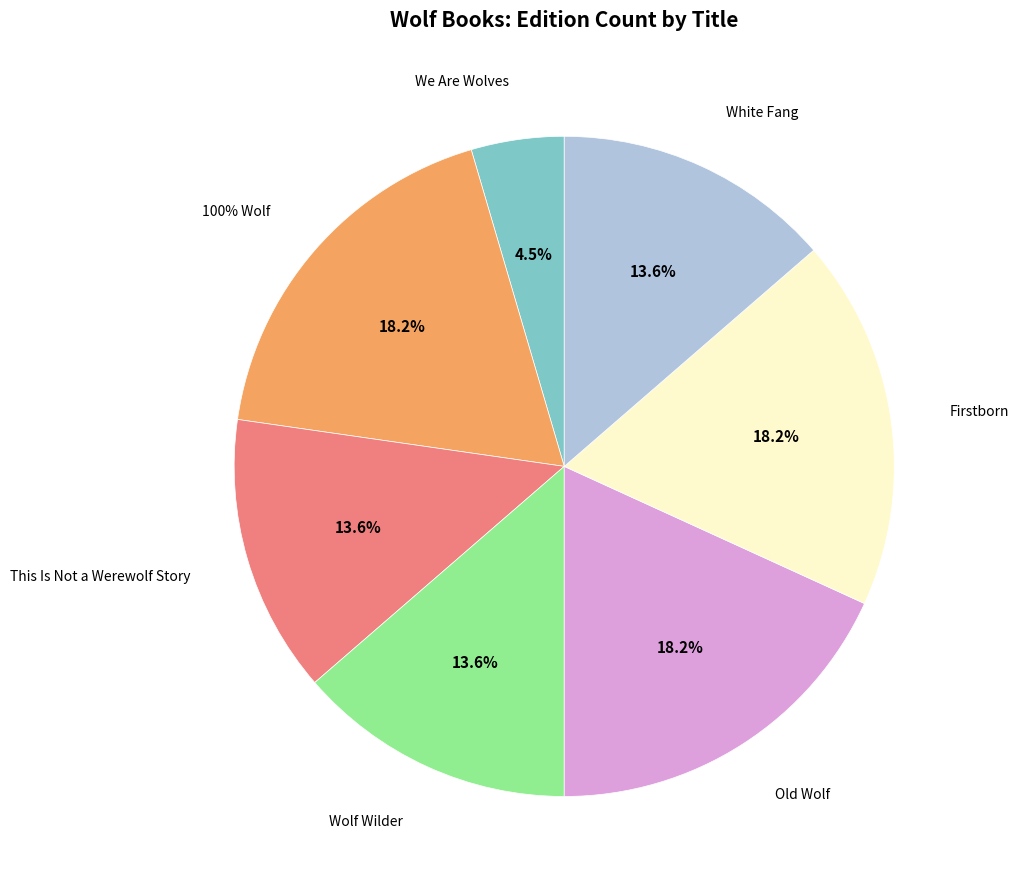

To the nearest percent, what is the combined percentage of 100% Wolf and Wolf Wilder?

32%